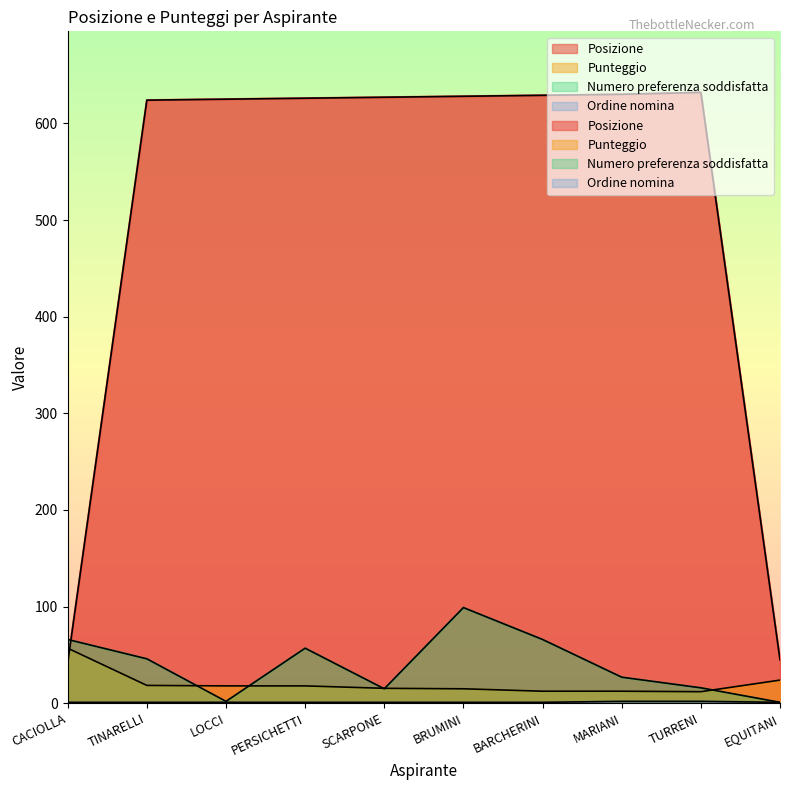

Count the Ordine nomina values in the range 1 to 2.

10